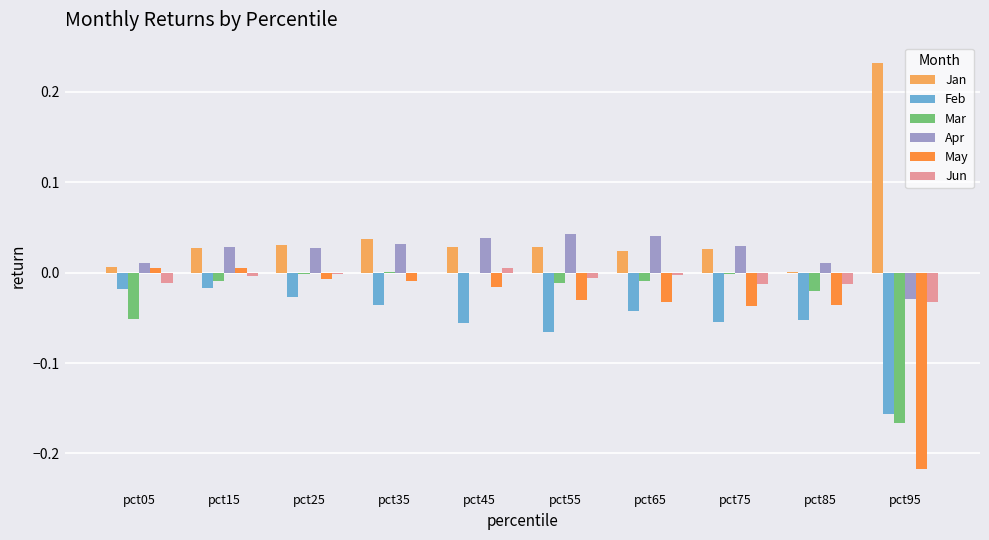

What is the sum of all Jan values?

0.4